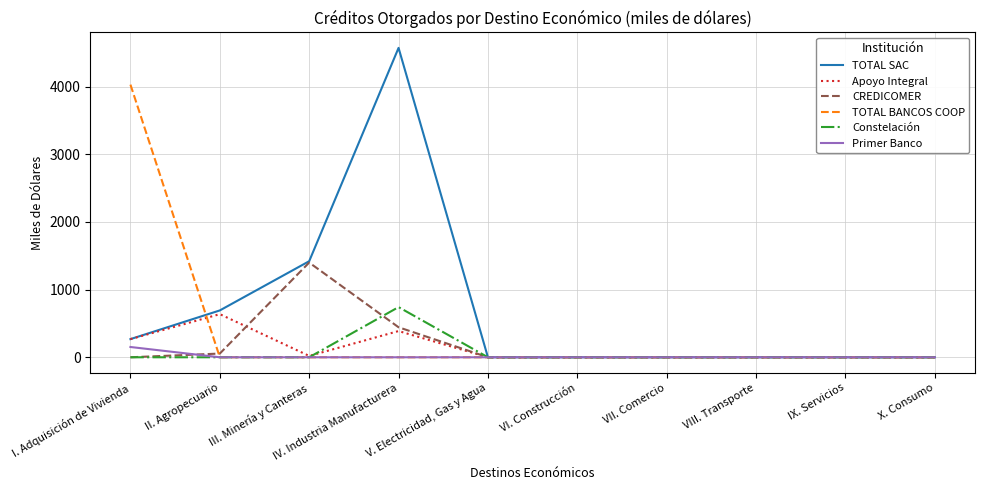

At which category does Apoyo Integral reach its first local valley?

III. Minería y Canteras